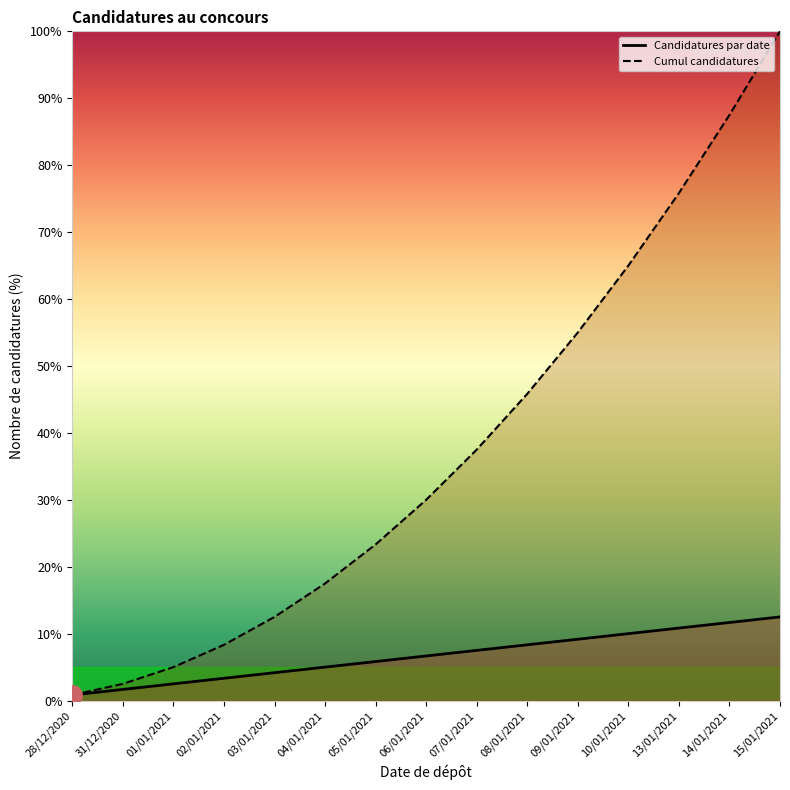

True or false: Candidatures par date and Cumul candidatures cross at least once.

False